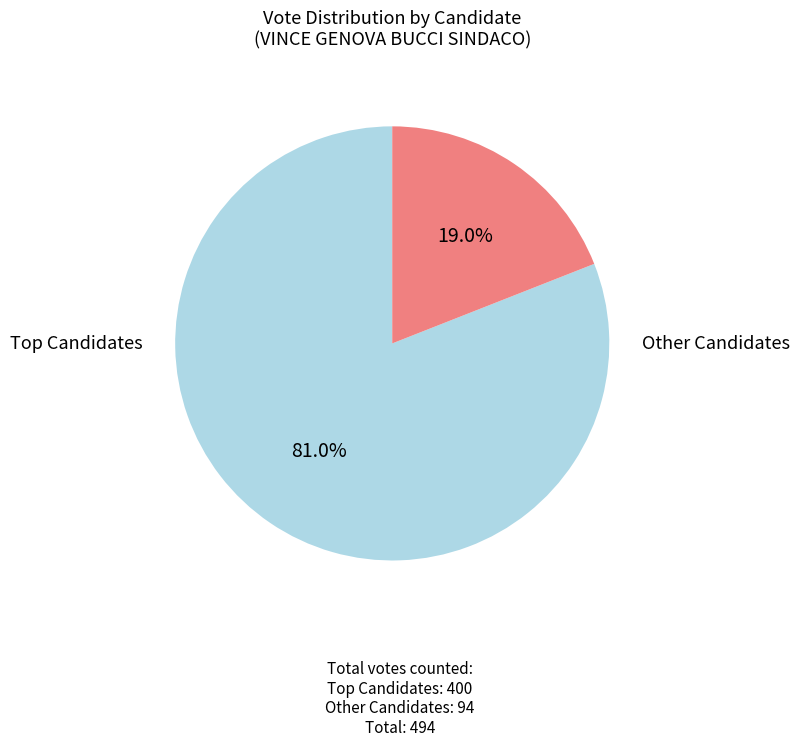

Is there a majority slice in this chart?

Yes